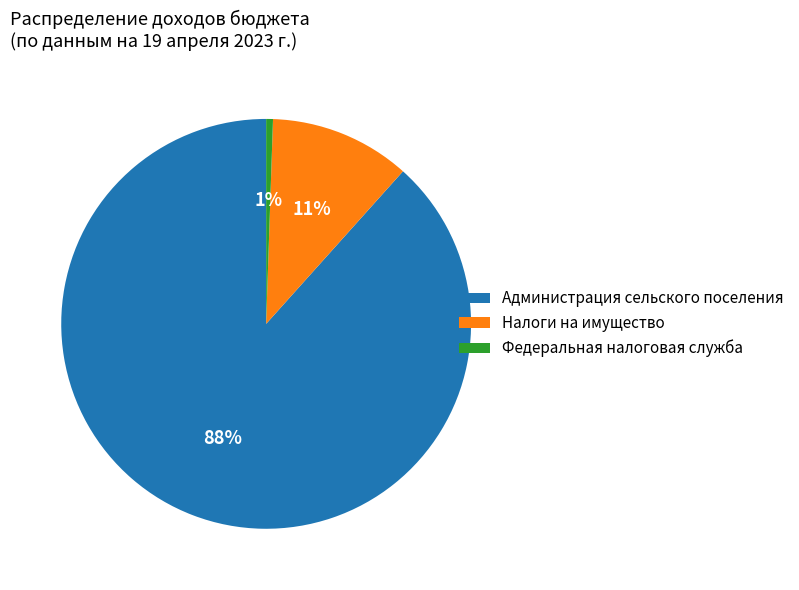

What percentage is the Администрация сельского поселения slice, to the nearest percent?

88%